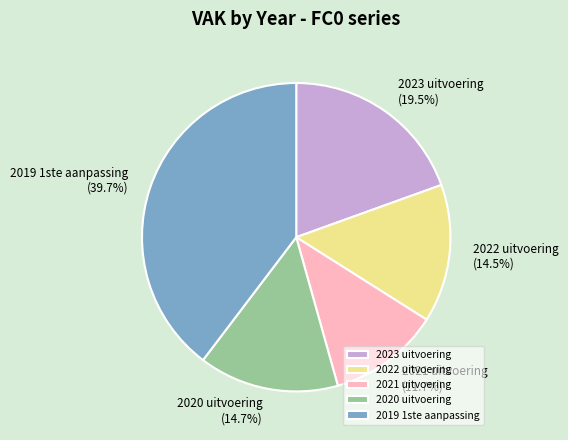

Is the sum of 2022 uitvoering and 2023 uitvoering greater than half?

No